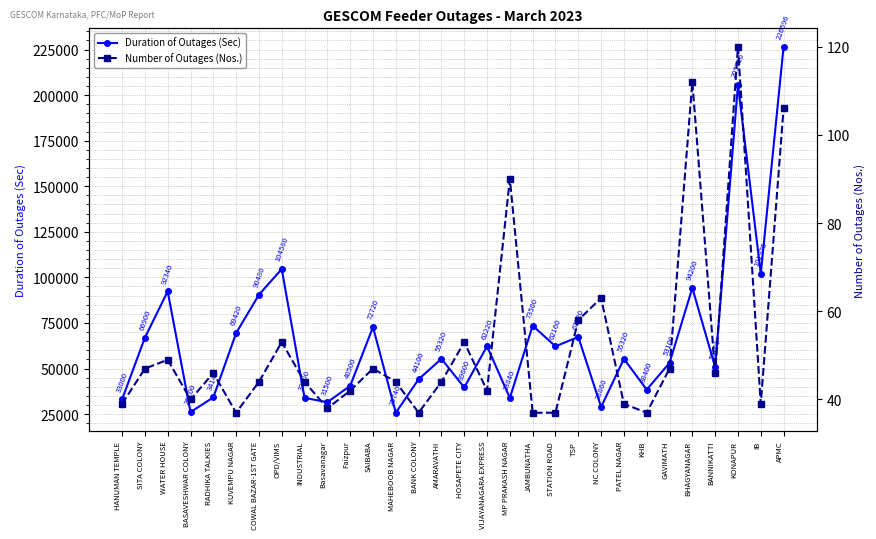

At which category does Duration of Outages (Sec) reach its first local valley?

BASAVESHWAR COLONY